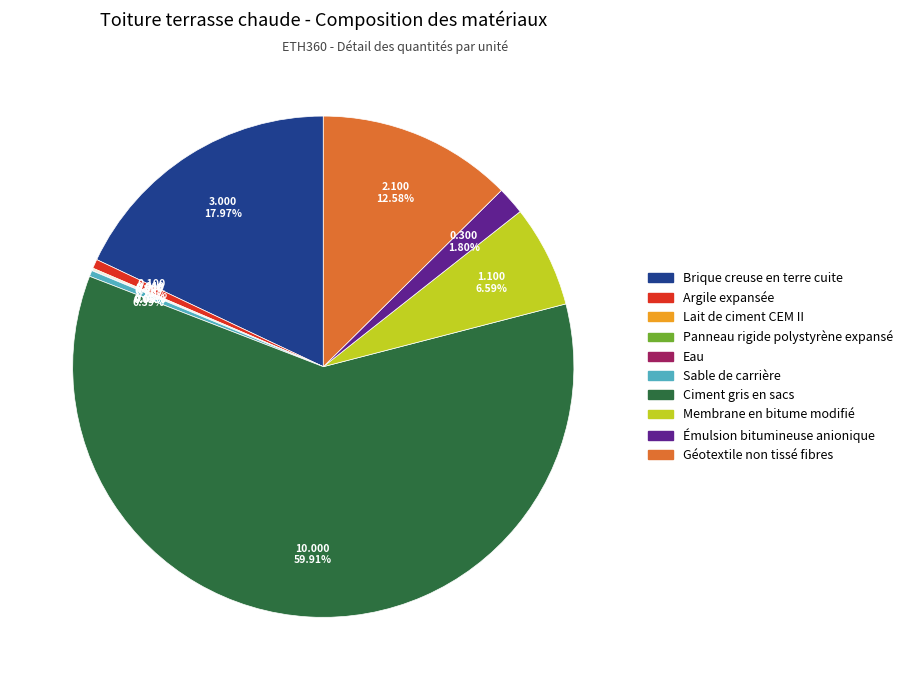

Combined, do Émulsion bitumineuse anionique and Ciment gris en sacs account for over 50%?

Yes